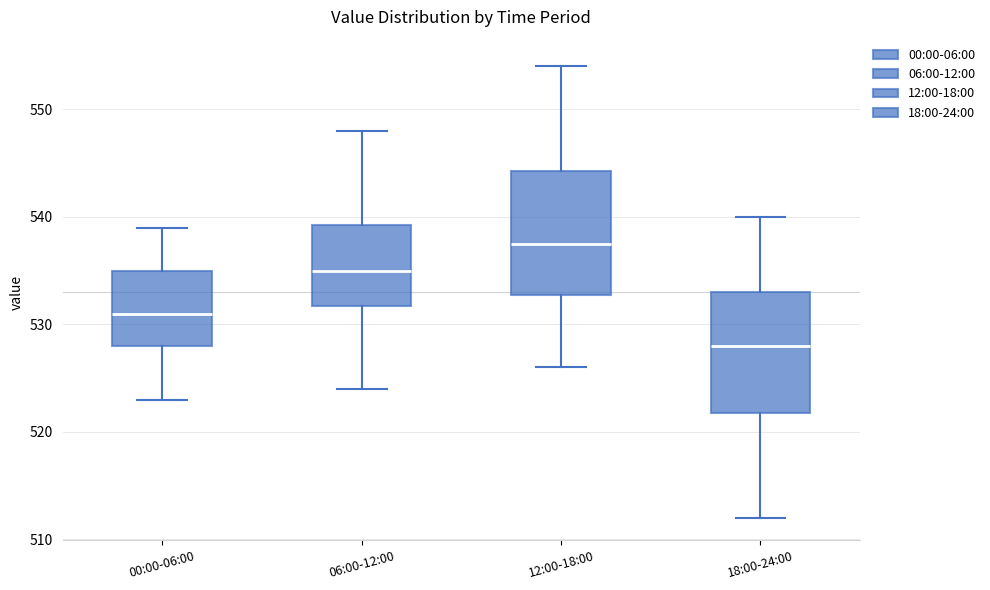

Reading left to right, read every box against the y-axis: the position of its median line, the range the box covers, and the ends of its whiskers. The values are not printed on the chart, so give them approximately, as read against the axis.

00:00-06:00: median 531, box 528 to 535, whiskers 523 to 539
06:00-12:00: median 535, box 532 to 539, whiskers 524 to 548
12:00-18:00: median 538, box 533 to 544, whiskers 526 to 554
18:00-24:00: median 528, box 522 to 533, whiskers 512 to 540